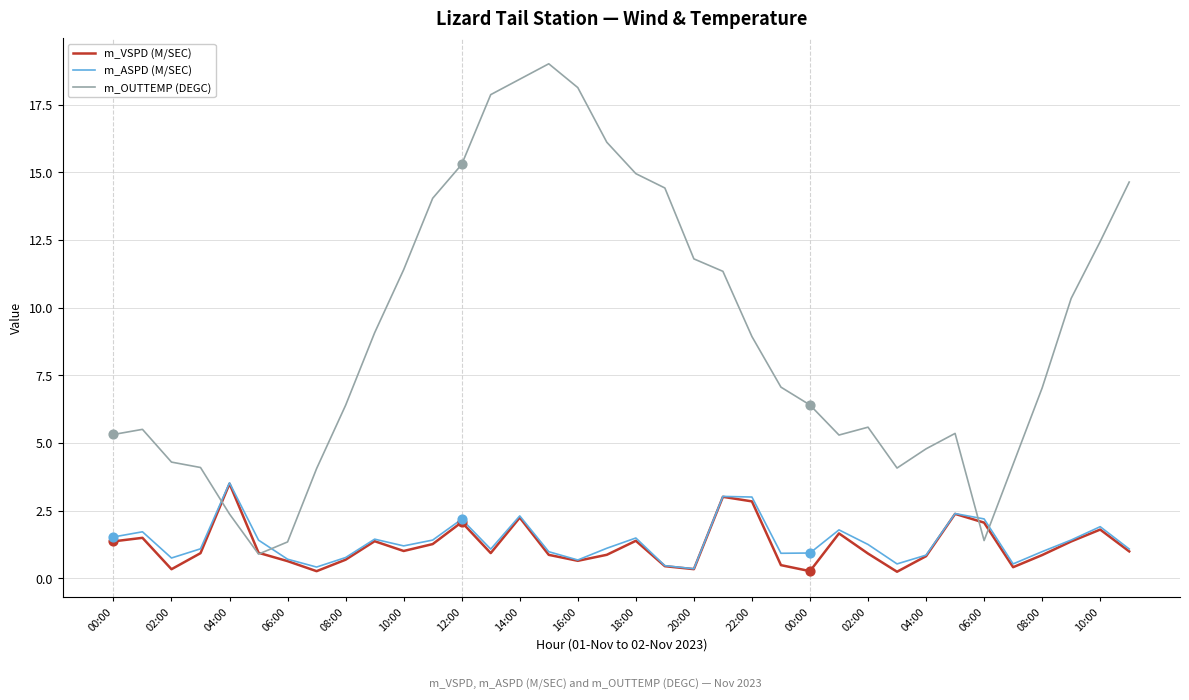

What are all the series names shown in the legend?

m_VSPD (M/SEC), m_ASPD (M/SEC), m_OUTTEMP (DEGC)